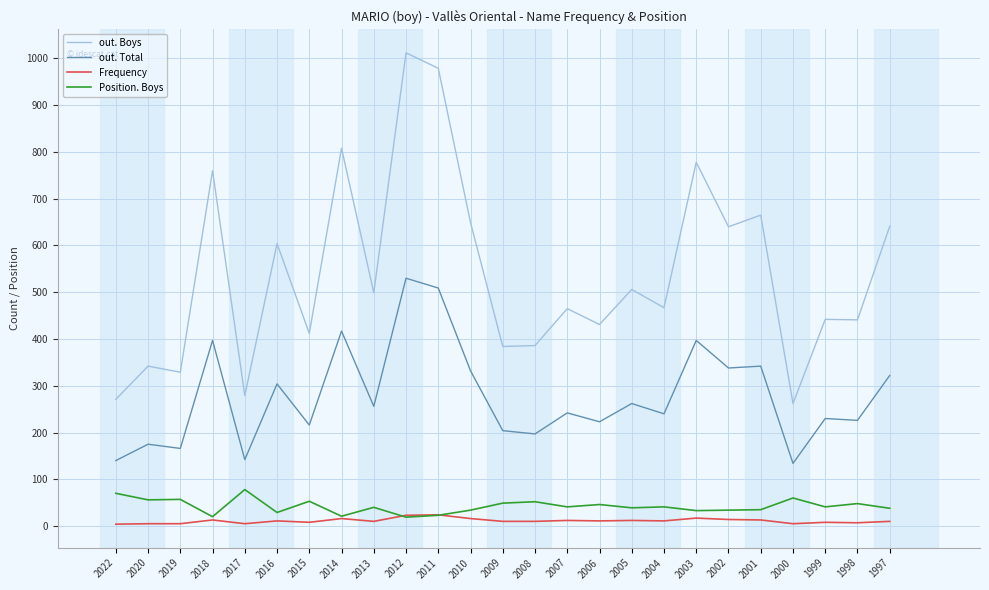

Is the value of Position. Boys at 2001 greater than the value of out. Total at 2013?

No